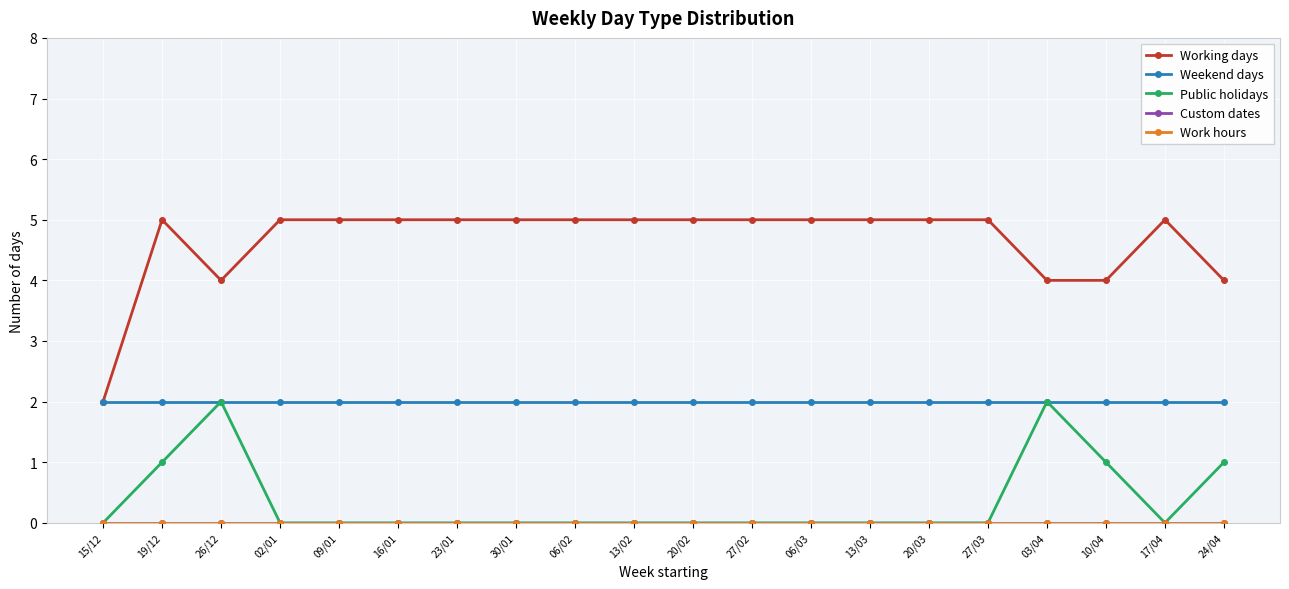

Reading right to left, extract all data points from this chart.

Working days: 24/04=4	17/04=5	10/04=4	03/04=4	27/03=5	20/03=5	13/03=5	06/03=5	27/02=5	20/02=5	13/02=5	06/02=5	30/01=5	23/01=5	16/01=5	09/01=5	02/01=5	26/12=4	19/12=5	15/12=2
Weekend days: 24/04=2	17/04=2	10/04=2	03/04=2	27/03=2	20/03=2	13/03=2	06/03=2	27/02=2	20/02=2	13/02=2	06/02=2	30/01=2	23/01=2	16/01=2	09/01=2	02/01=2	26/12=2	19/12=2	15/12=2
Public holidays: 24/04=1	17/04=0	10/04=1	03/04=2	27/03=0	20/03=0	13/03=0	06/03=0	27/02=0	20/02=0	13/02=0	06/02=0	30/01=0	23/01=0	16/01=0	09/01=0	02/01=0	26/12=2	19/12=1	15/12=0
Custom dates: 24/04=0	17/04=0	10/04=0	03/04=0	27/03=0	20/03=0	13/03=0	06/03=0	27/02=0	20/02=0	13/02=0	06/02=0	30/01=0	23/01=0	16/01=0	09/01=0	02/01=0	26/12=0	19/12=0	15/12=0
Work hours: 24/04=0	17/04=0	10/04=0	03/04=0	27/03=0	20/03=0	13/03=0	06/03=0	27/02=0	20/02=0	13/02=0	06/02=0	30/01=0	23/01=0	16/01=0	09/01=0	02/01=0	26/12=0	19/12=0	15/12=0